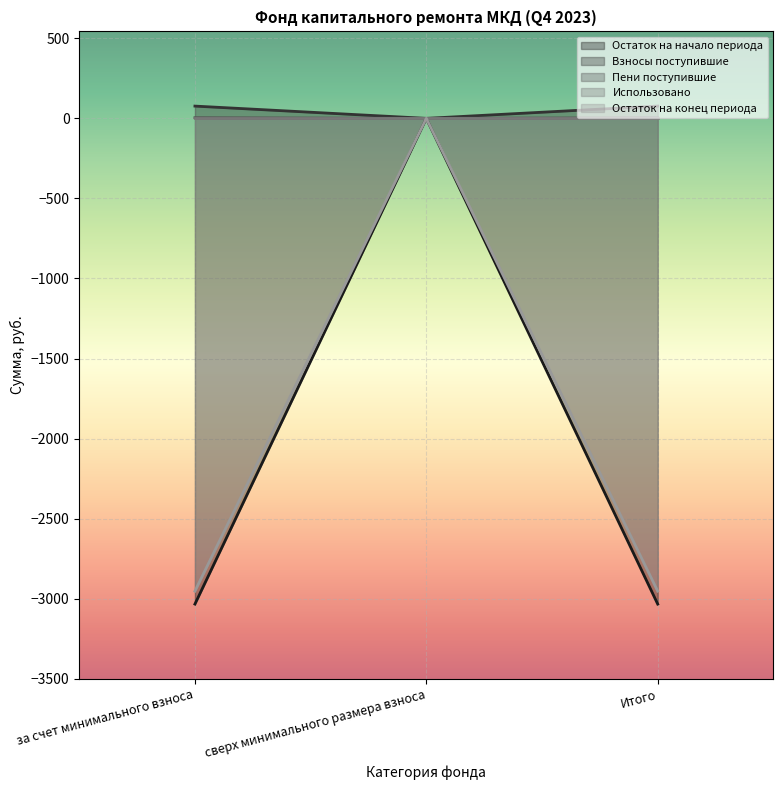

How many negative values does the Пени поступившие series have?

2